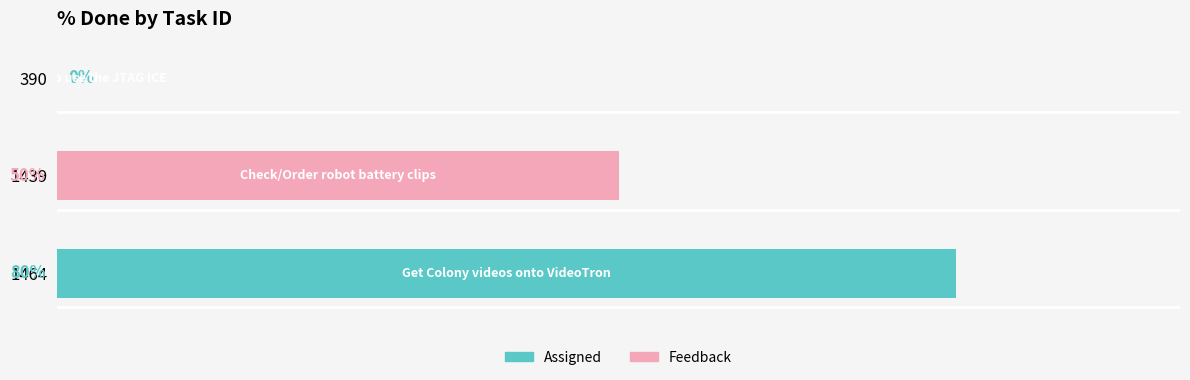

What is the sum of all values?

130